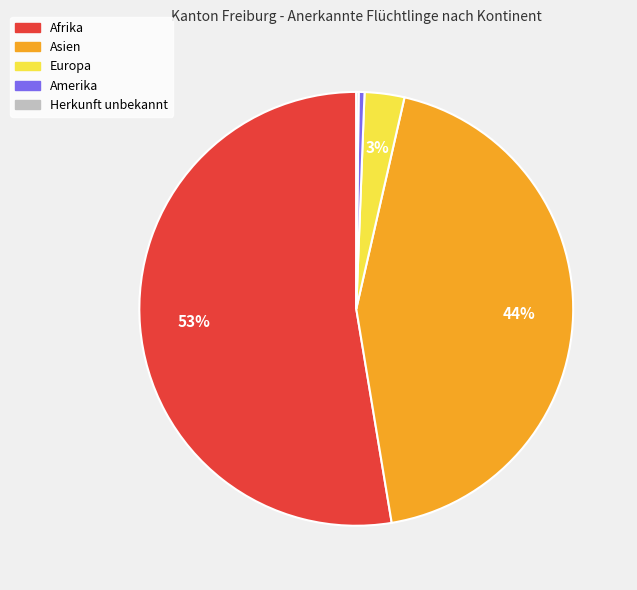

Between Afrika and Europa, which is larger?

Afrika